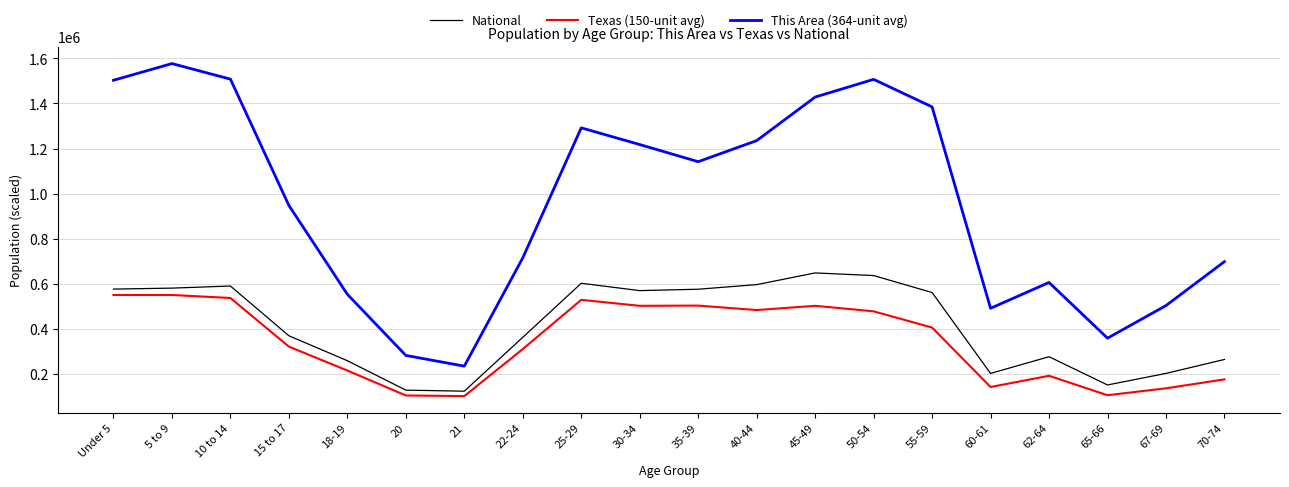

Where is Texas (150-unit avg) nearest to the value 326784?

15 to 17